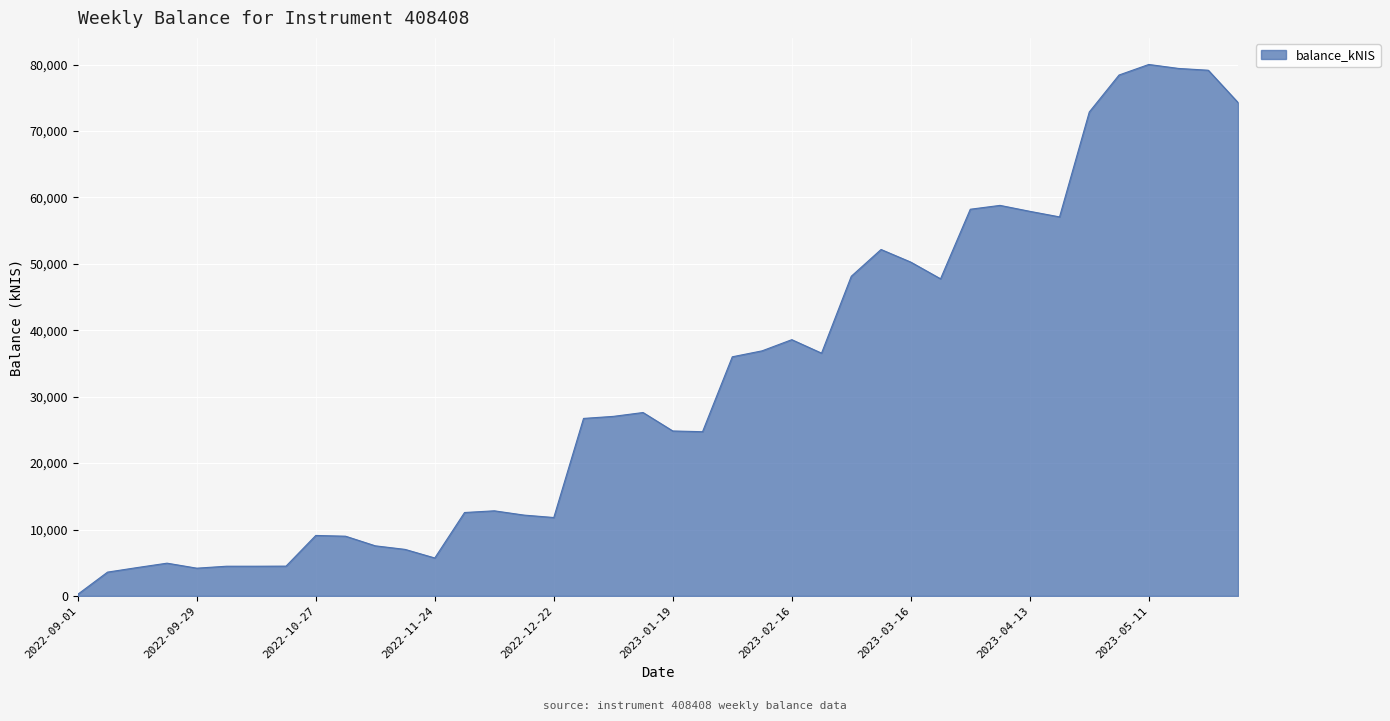

What is the difference between the maximum and minimum values?

79782.4